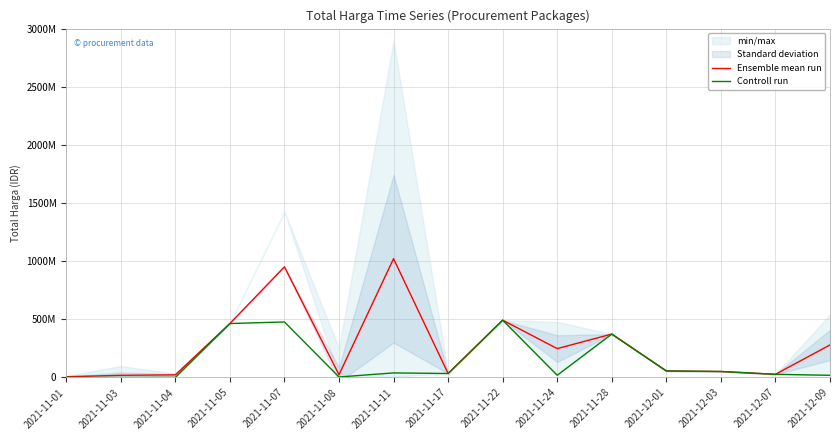

Reading left to right, transcribe all the data shown in this chart.

Ensemble mean run: 2021-11-01=6393750	2021-11-03=18778214	2021-11-04=22668269	2021-11-05=464002100	2021-11-07=951733950	2021-11-08=23645000	2021-11-11=1021624248	2021-11-17=34292000	2021-11-22=493000000	2021-11-24=248387500	2021-11-28=373404000	2021-12-01=56152800	2021-12-03=51601000	2021-12-07=27412000	2021-12-09=279985500
Controll run: 2021-11-01=333600	2021-11-03=78000	2021-11-04=577875	2021-11-05=464002100	2021-11-07=477600000	2021-11-08=4350000	2021-11-11=39440000	2021-11-17=34292000	2021-11-22=493000000	2021-11-24=19175000	2021-11-28=373404000	2021-12-01=56152800	2021-12-03=51601000	2021-12-07=27412000	2021-12-09=18900000